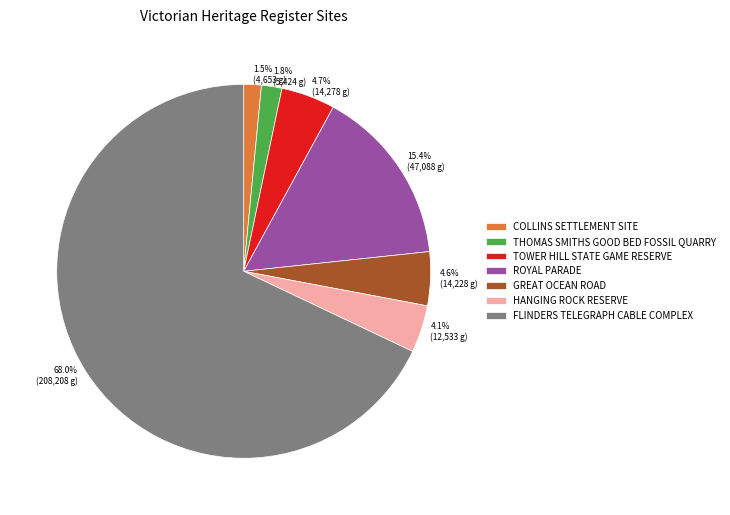

Is it true that FLINDERS TELEGRAPH CABLE COMPLEX is 68% of the pie?

True